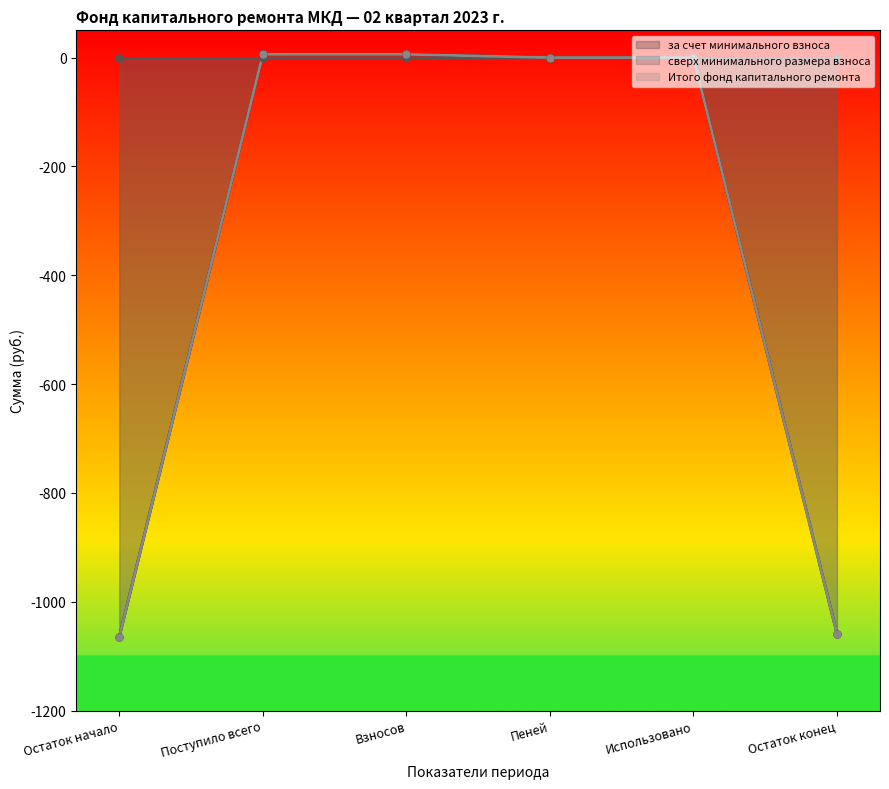

At which label does Итого фонд капитального ремонта first exceed 0?

Поступило всего